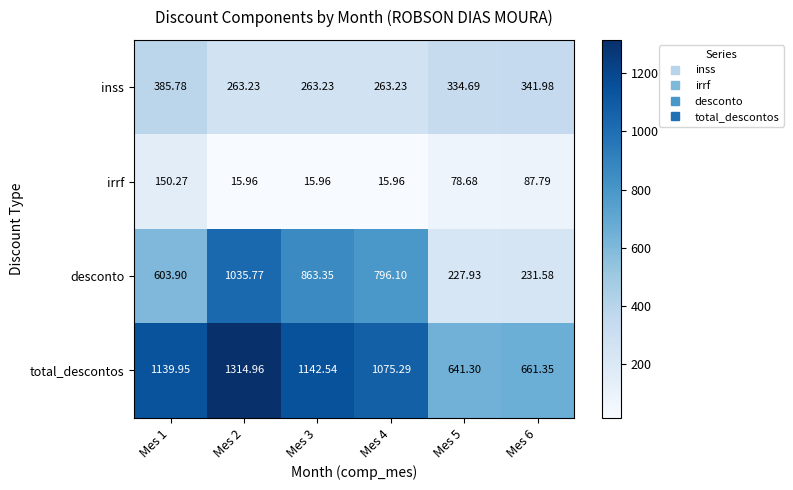

Which series changed the most between Mes 2 and Mes 6?

desconto